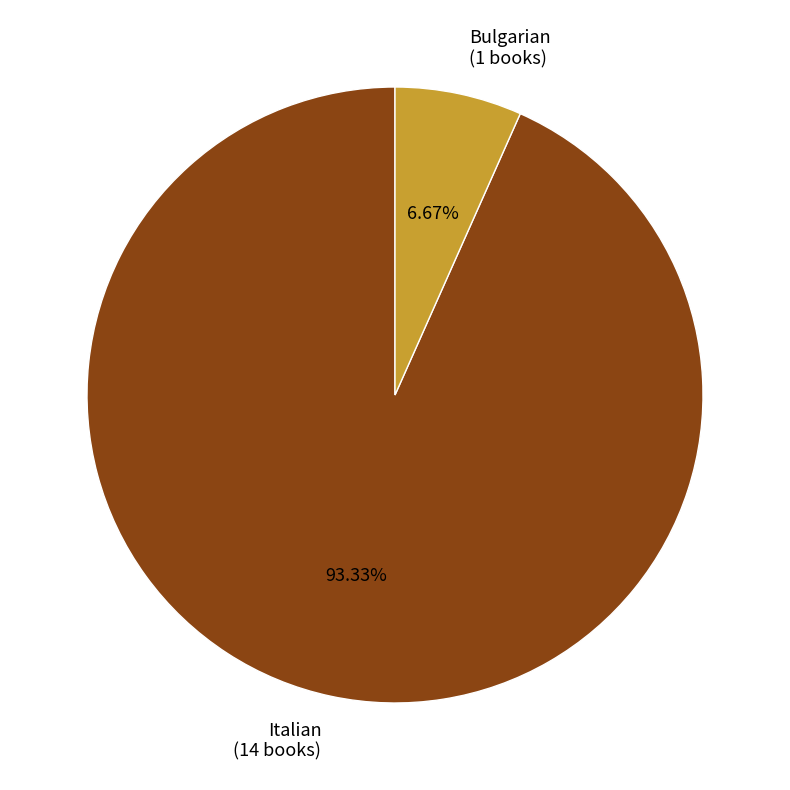

Rank the categories by value from highest to lowest.

Italian, Bulgarian